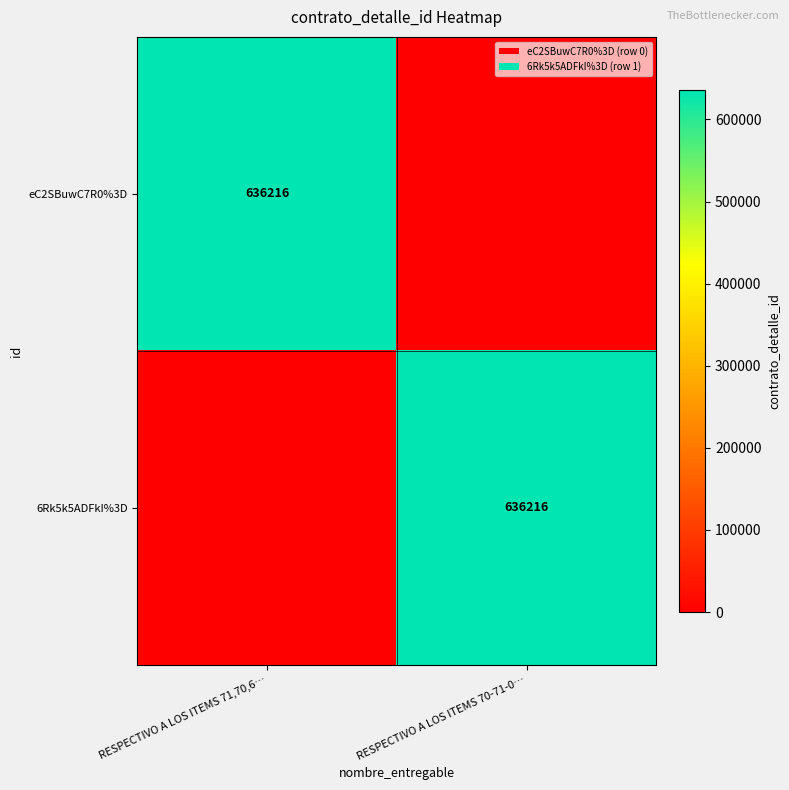

At which category does the chart reach its peak across all series?

RESPECTIVO A LOS ITEMS 71,70,6…